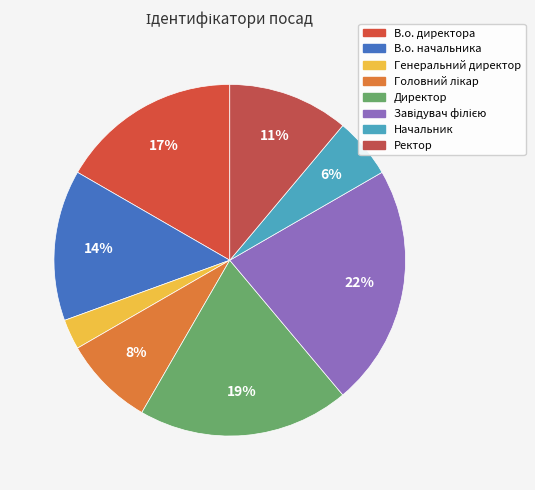

How many slices are in this pie chart?

8